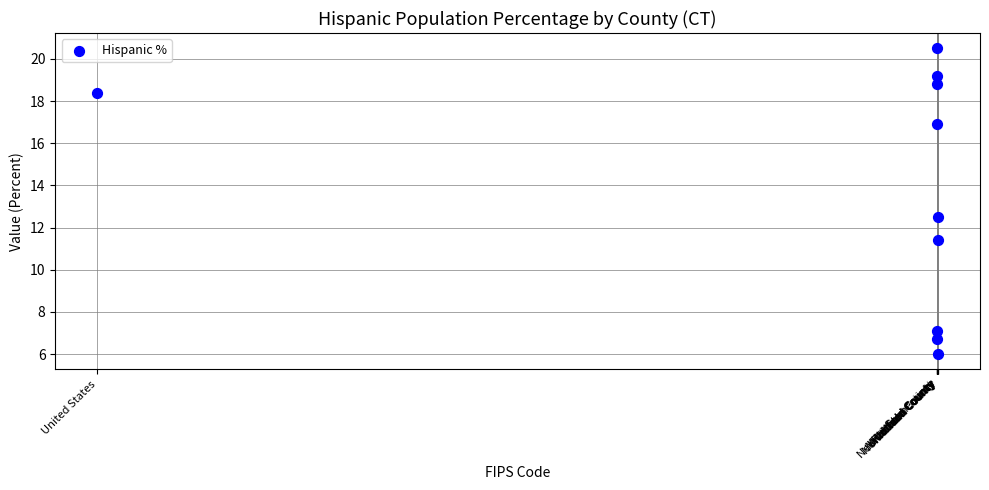

What is the average Y value?

13.8